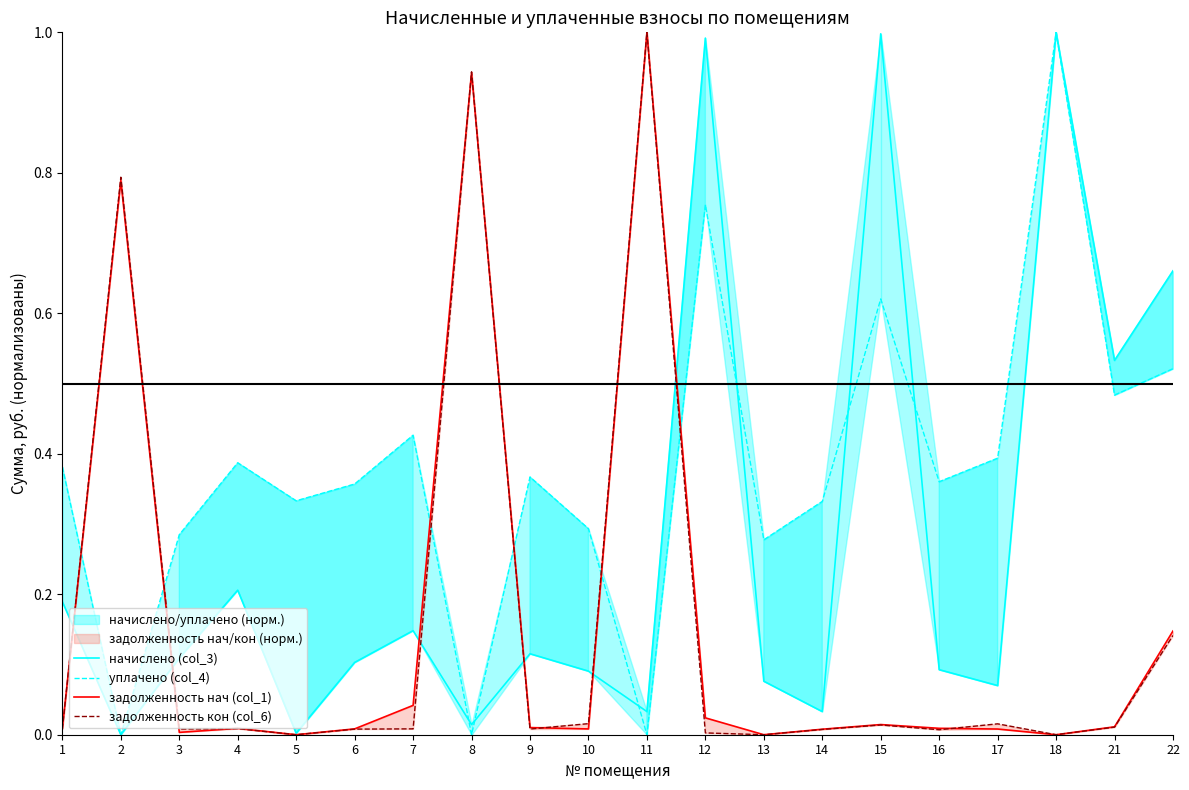

Is the value of задолженность кон (col_6) at 14 greater than the value of начислено (col_3) at 5?

Yes